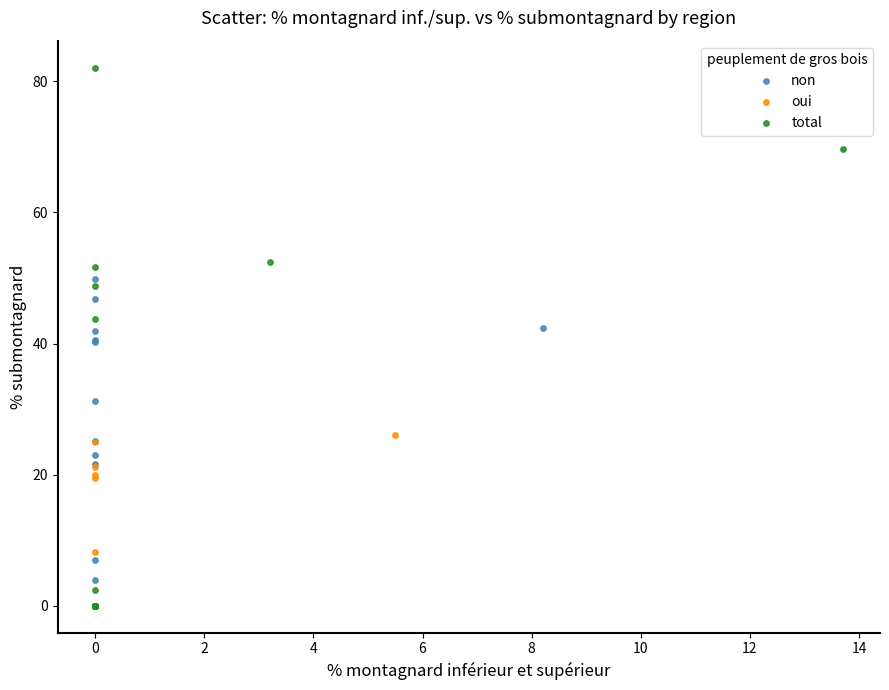

Which series has the largest Y range (max minus min)?

total